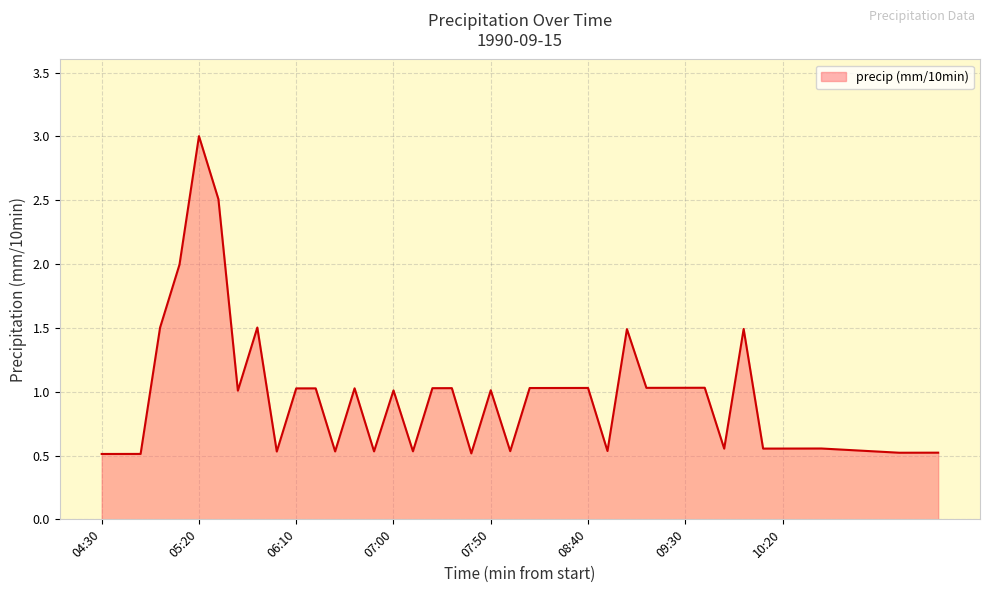

What is the smallest value displayed?

0.5